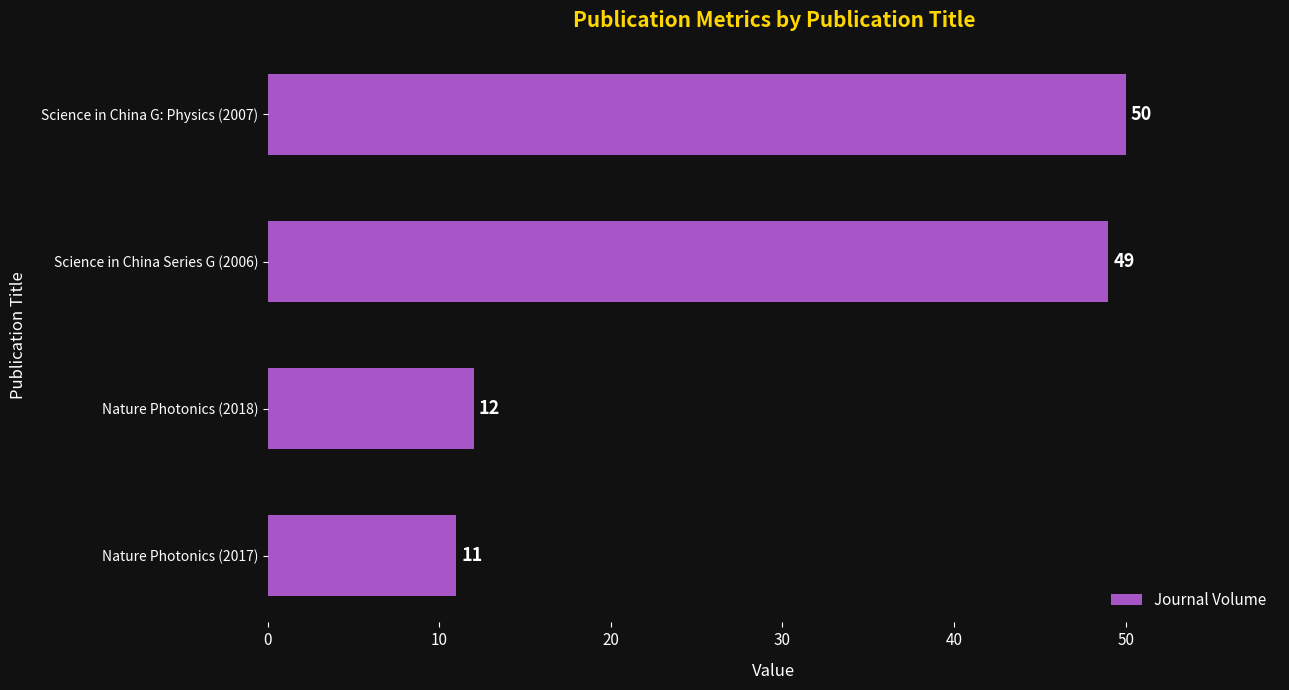

What is the ratio of the value at Nature Photonics (2017) to the value at Nature Photonics (2018)?

0.9